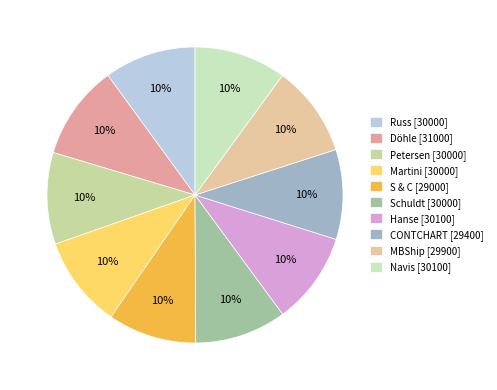

Is the sum of MBShip and S & C greater than half?

No